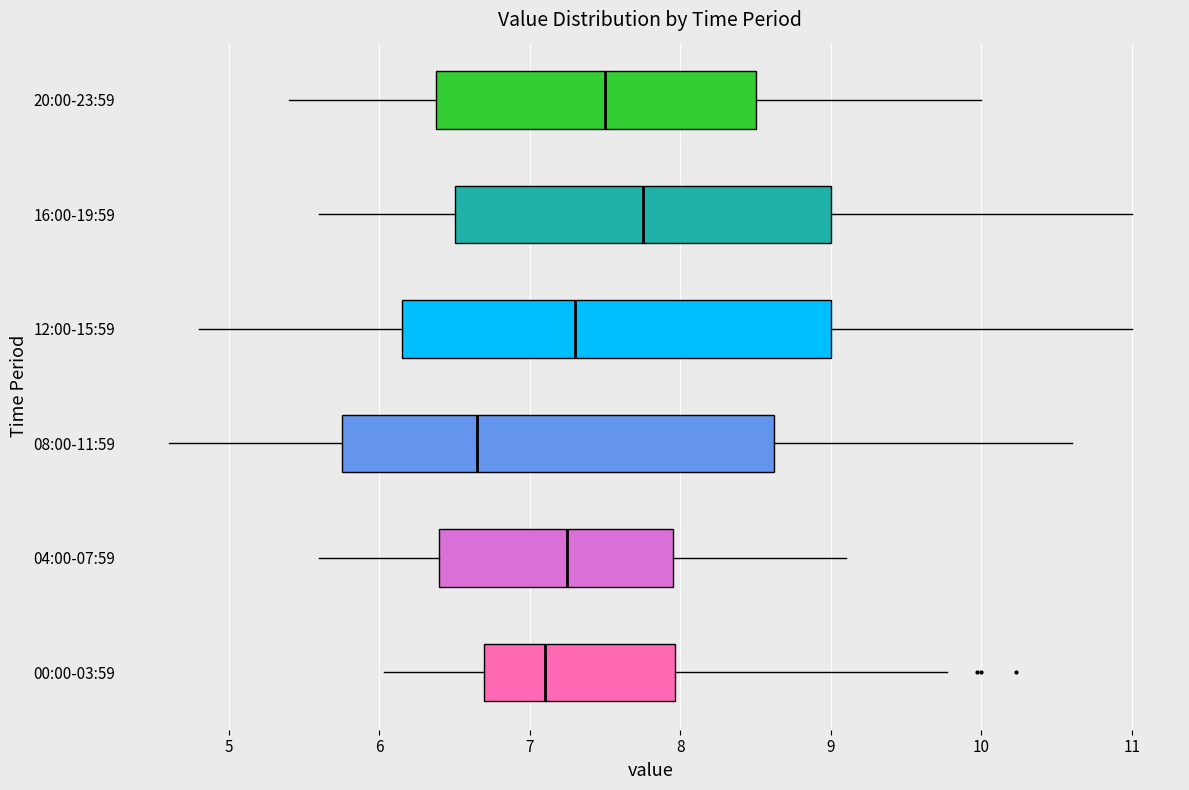

Reading bottom to top, transcribe this box plot: for each box, give where its median line is, the range the box spans, and where its two whiskers end, as read against the x-axis. The values are not printed on the chart, so give them approximately, as read against the axis.

00:00-03:59: median 7.1, box 6.7 to 8.0, whiskers 6.0 to 9.8
04:00-07:59: median 7.3, box 6.4 to 8.0, whiskers 5.6 to 9.1
08:00-11:59: median 6.7, box 5.8 to 8.6, whiskers 4.6 to 10.6
12:00-15:59: median 7.3, box 6.2 to 9.0, whiskers 4.8 to 11.0
16:00-19:59: median 7.8, box 6.5 to 9.0, whiskers 5.6 to 11.0
20:00-23:59: median 7.5, box 6.4 to 8.5, whiskers 5.4 to 10.0